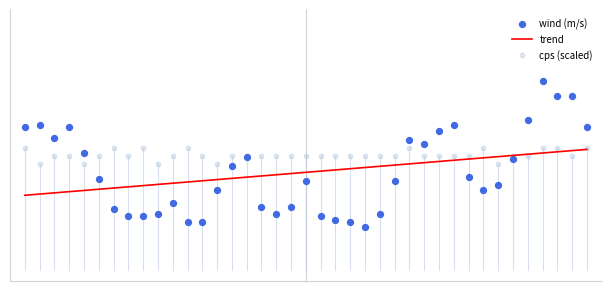

Which series has the largest total across all categories?

cps (scaled)